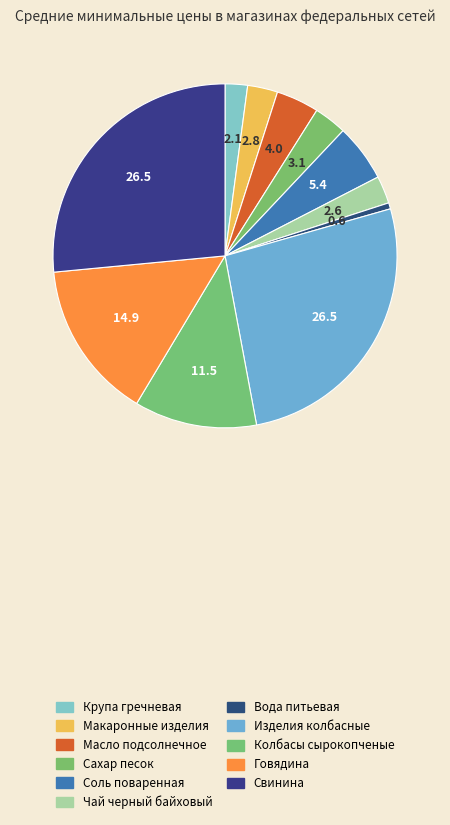

How many slices are in this pie chart?

11